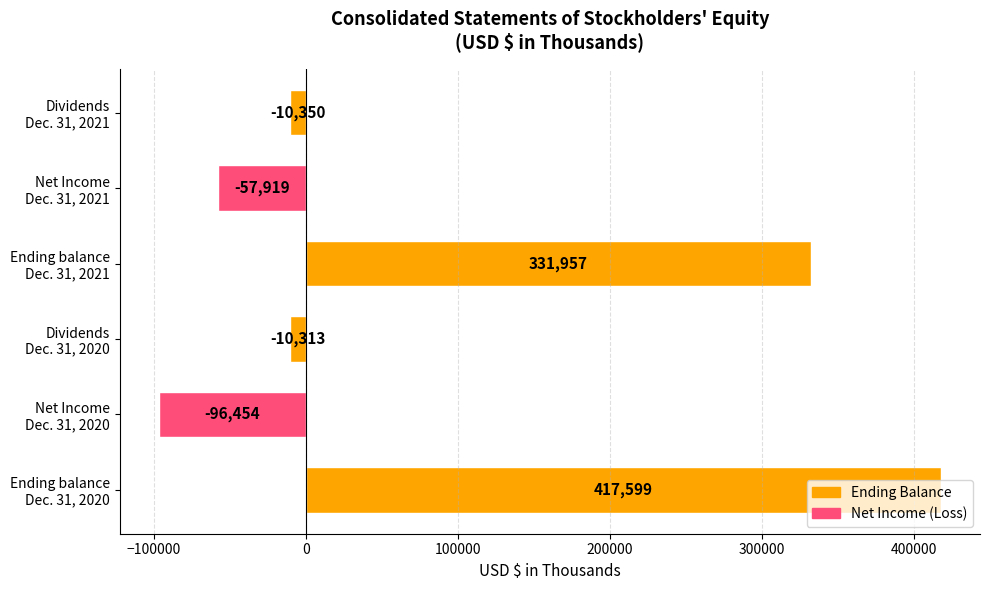

What is the smallest value displayed?

-96454